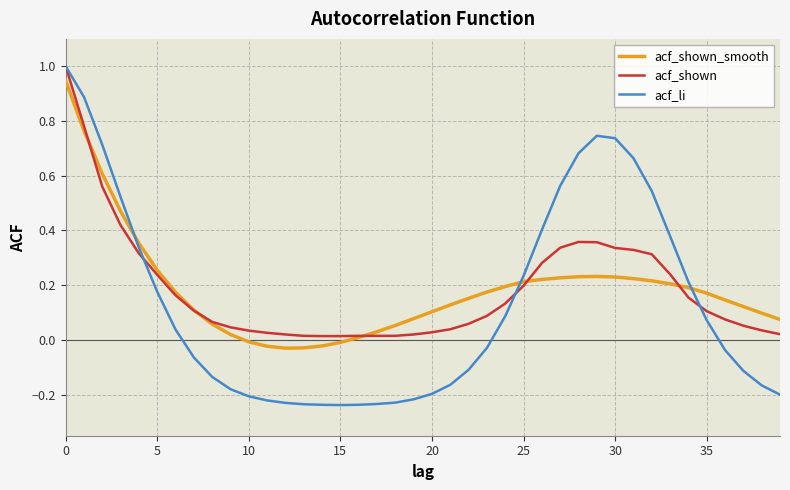

Which series has the widest spread of values?

acf_li